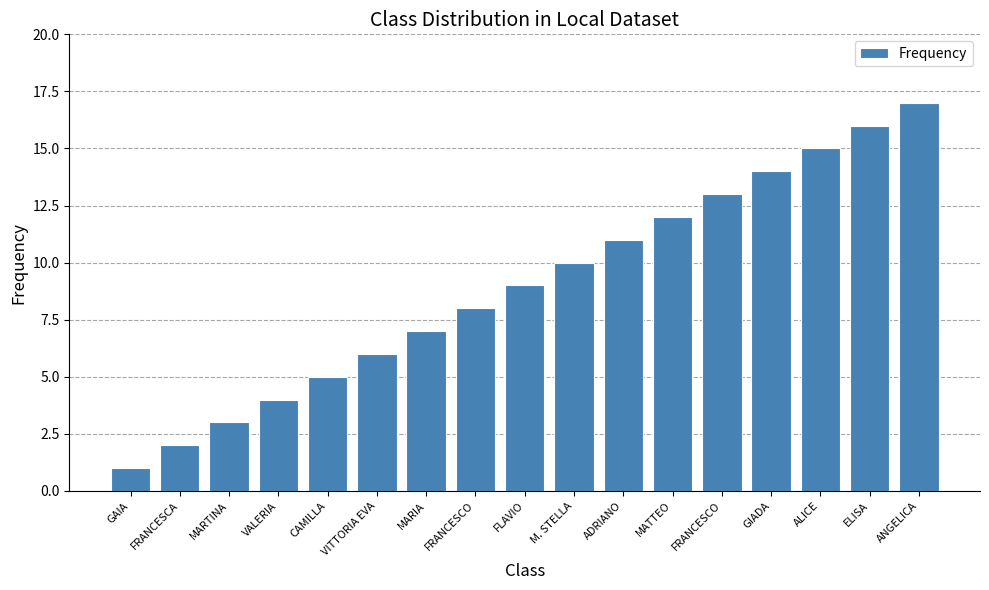

How many data points does each series have?

17